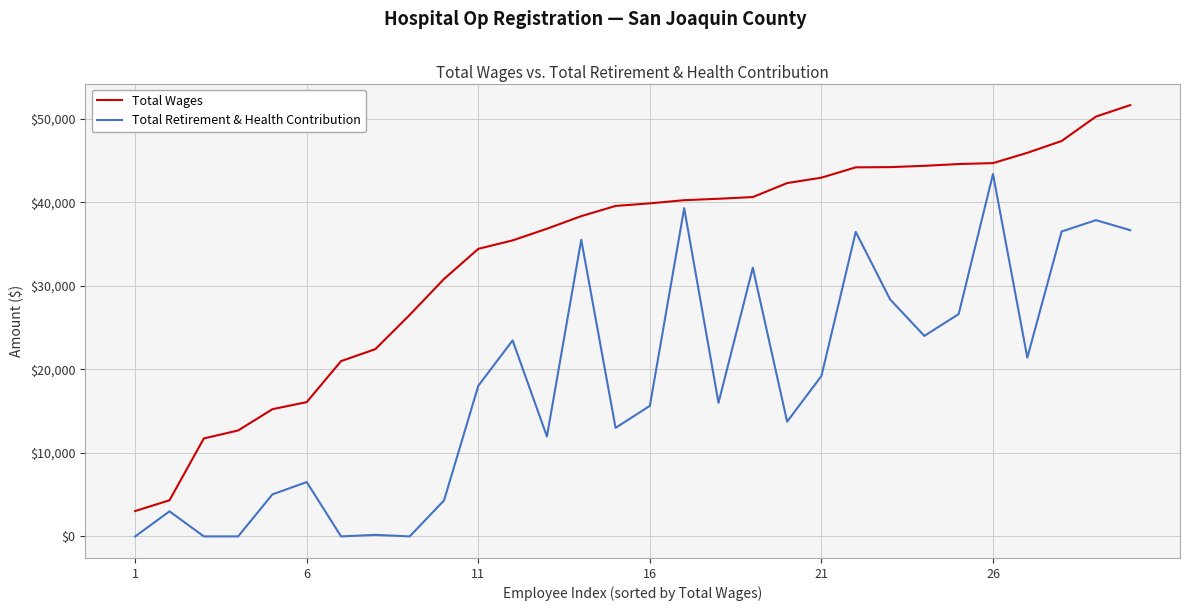

Which series has the largest range (max minus min)?

Total Wages